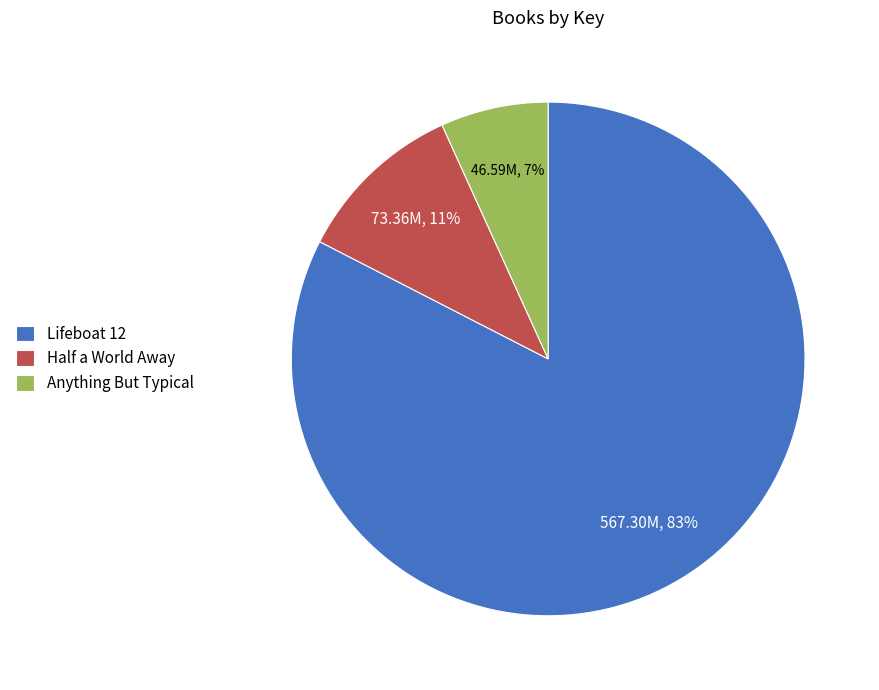

Does any single category account for the majority?

Yes